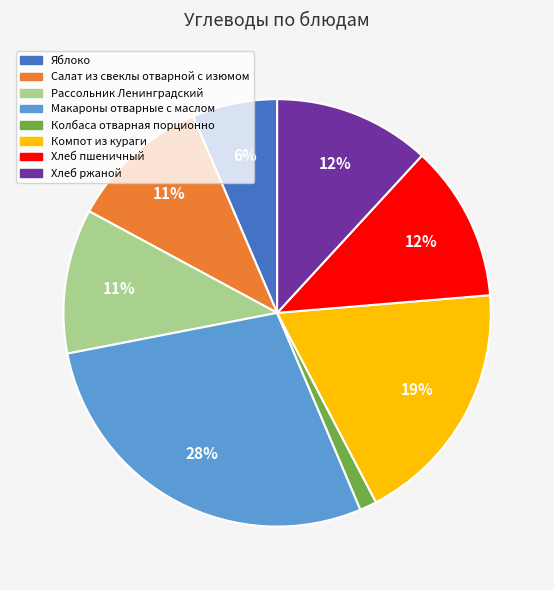

Do Салат из свеклы отварной с изюмом and Хлеб ржаной together represent more than half of the pie?

No